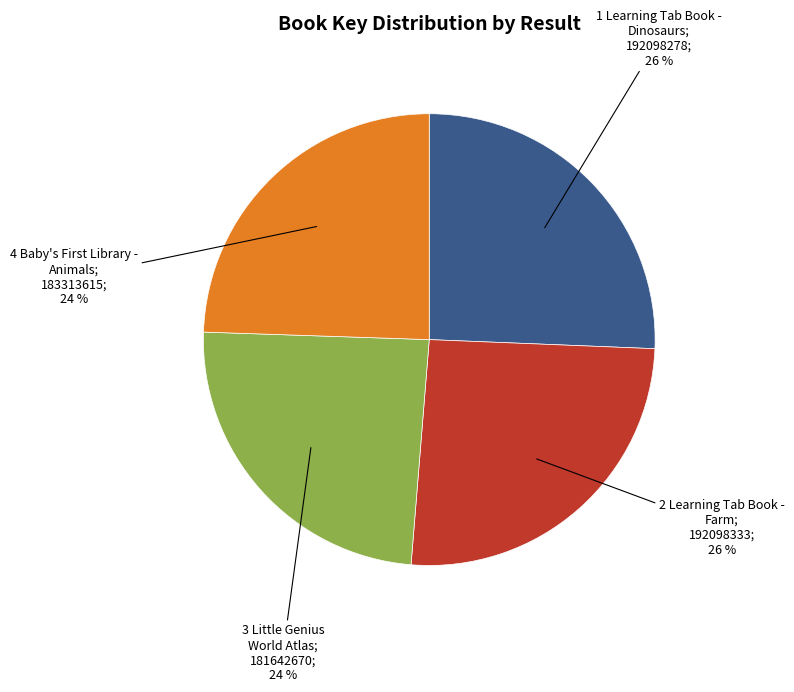

Count the number of slices in the pie.

4